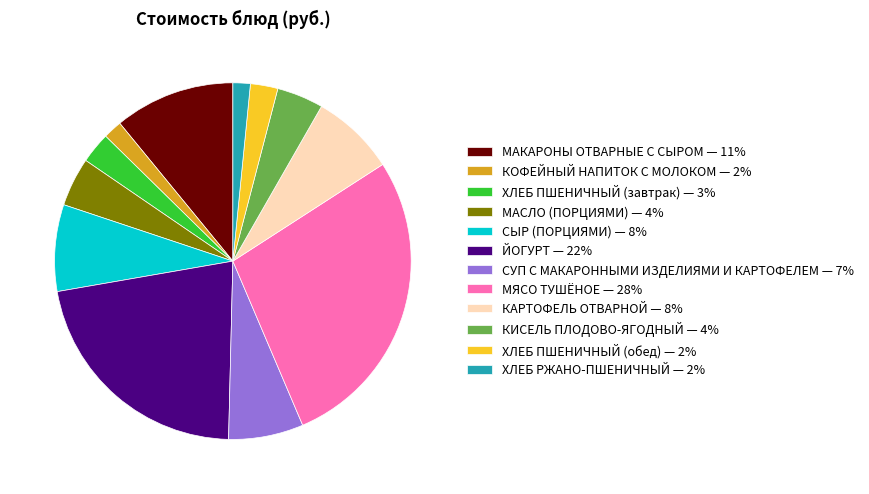

What is the ratio of the value at СУП С МАКАРОННЫМИ ИЗДЕЛИЯМИ И КАРТОФЕЛЕМ to the value at ЙОГУРТ?

0.3